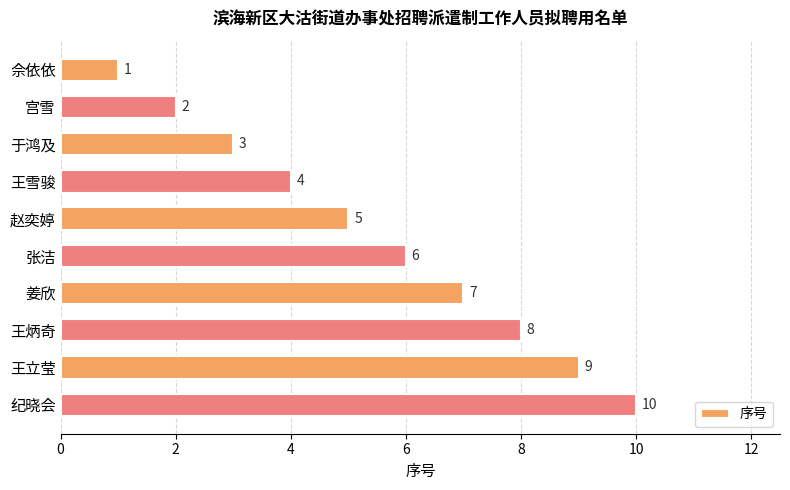

What is the change in value from 王雪骏 to 纪晓会?

+6